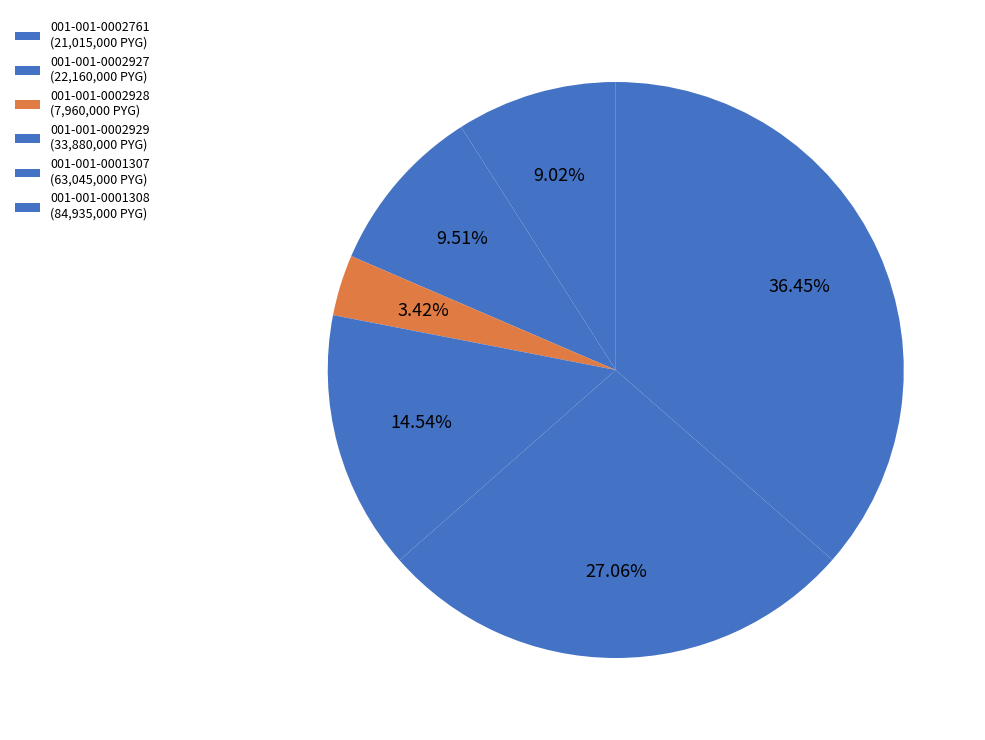

To the nearest percent, what is the average slice percentage?

17%